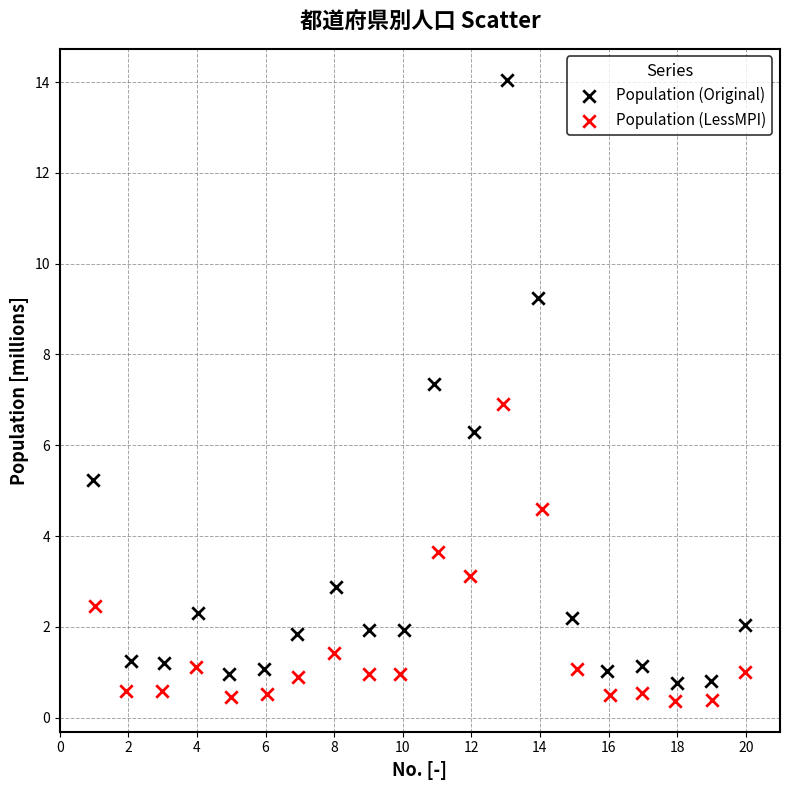

Which series contains the highest Y value?

Population (Original)